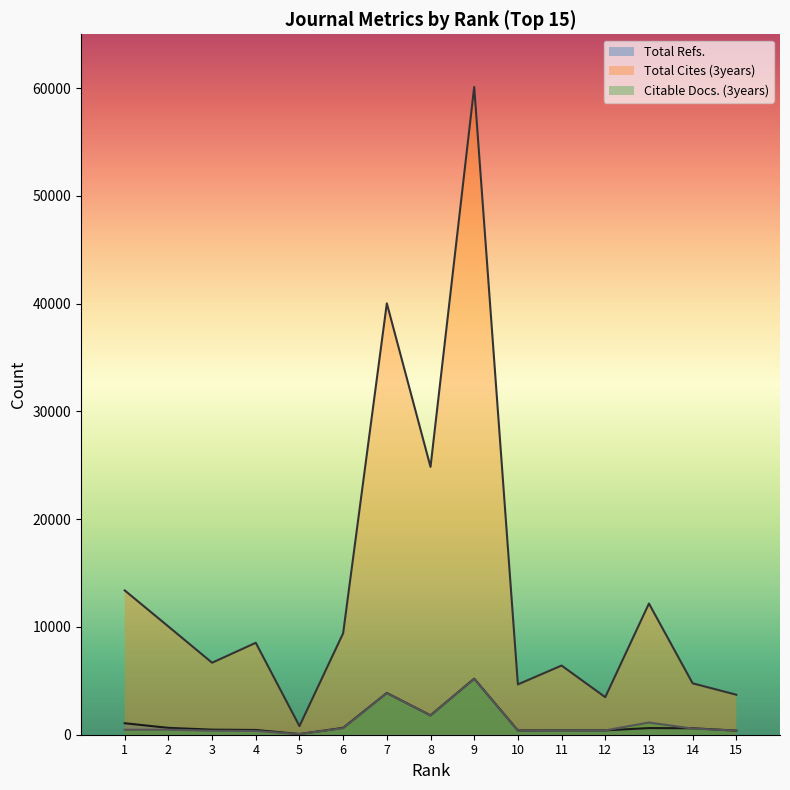

What is the minimum value for Total Cites (3years)?

800